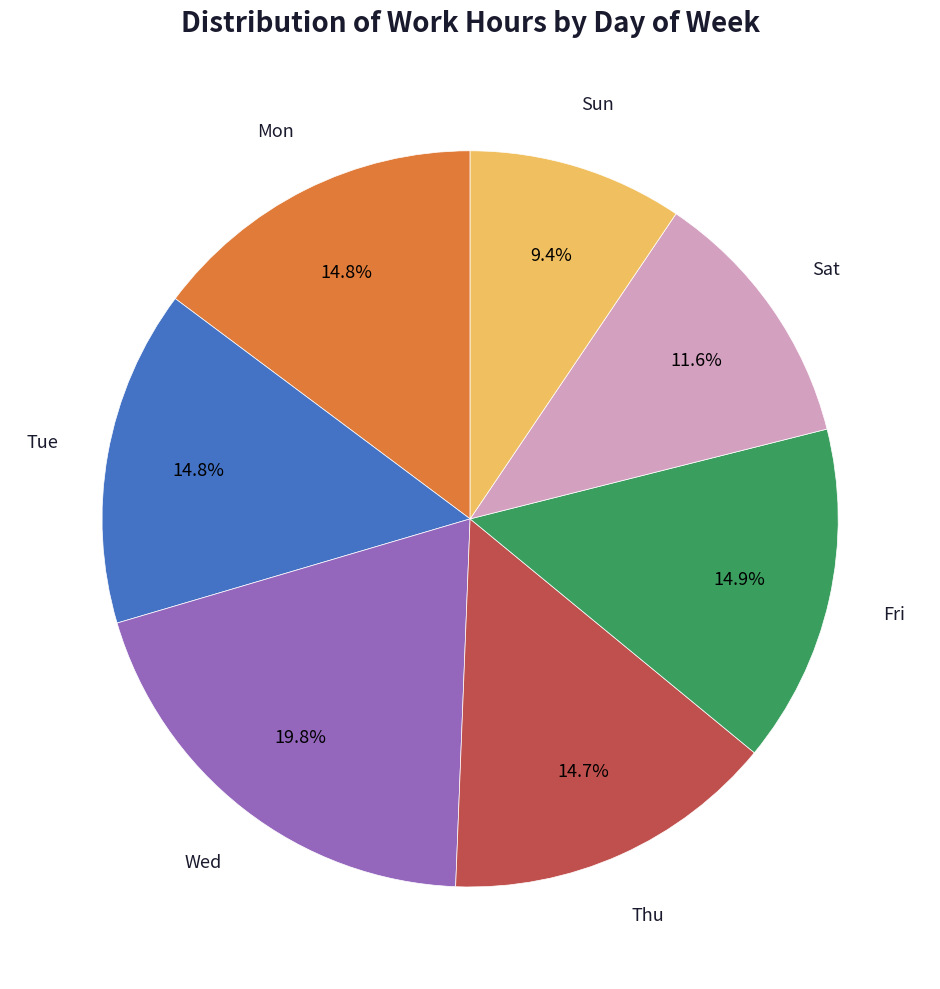

Is there a majority slice in this chart?

No